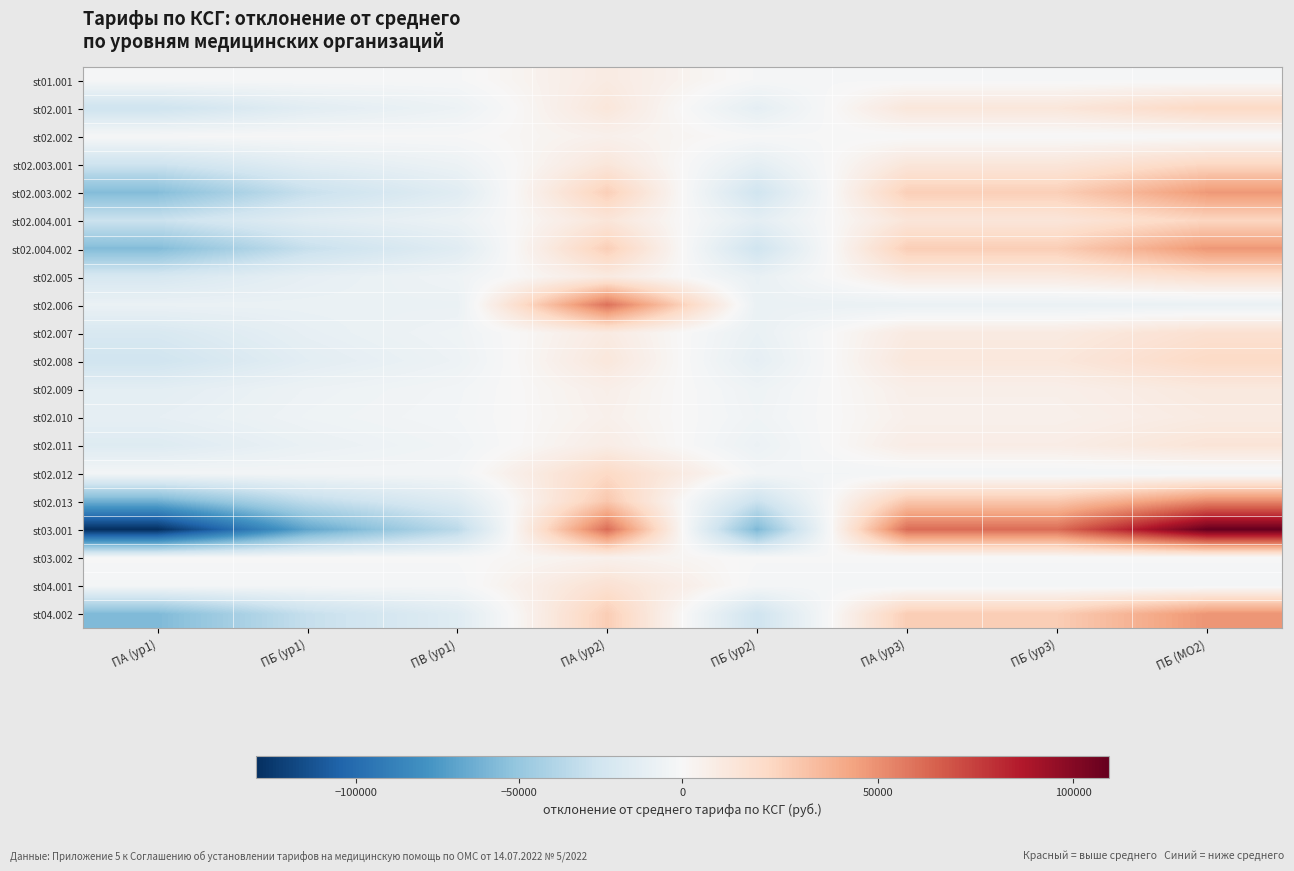

How many categories are shown in the chart?

8